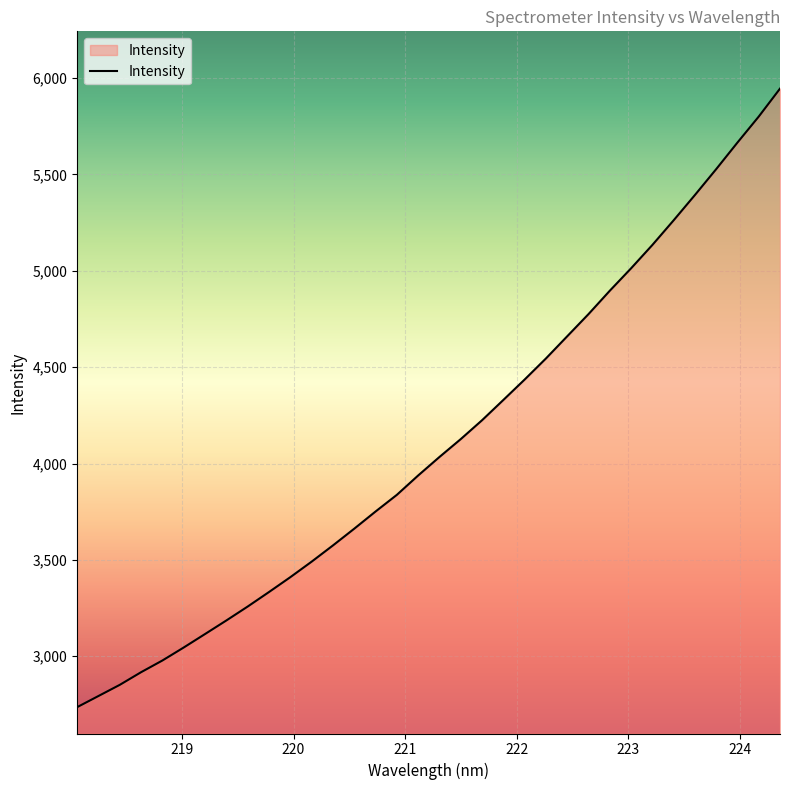

What is the minimum value shown in the chart?

2735.6